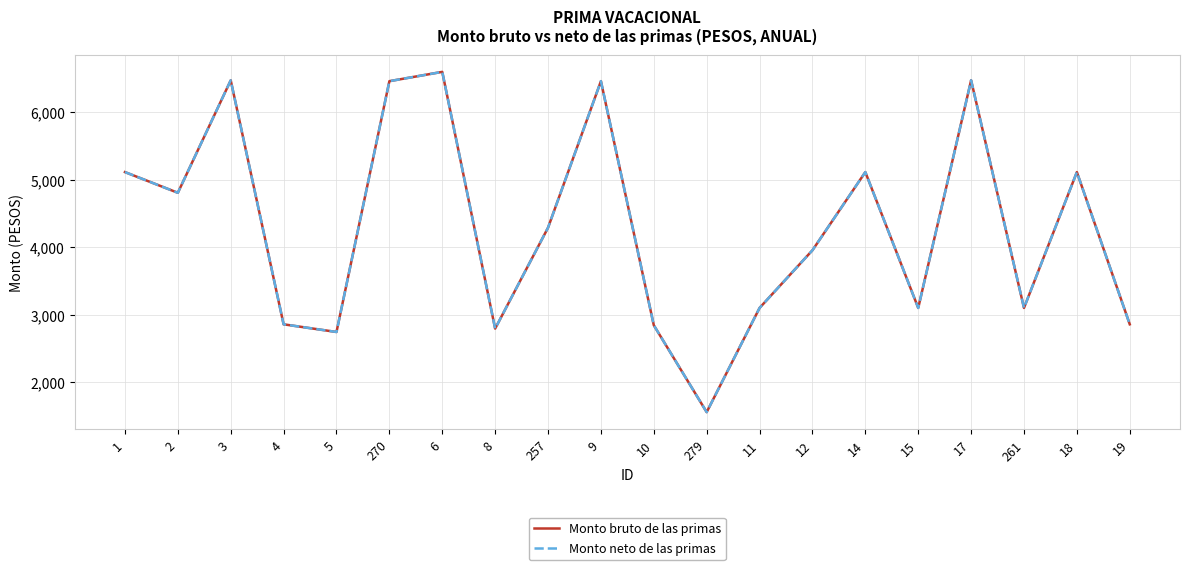

Is this an area chart (filled region under the line)?

No